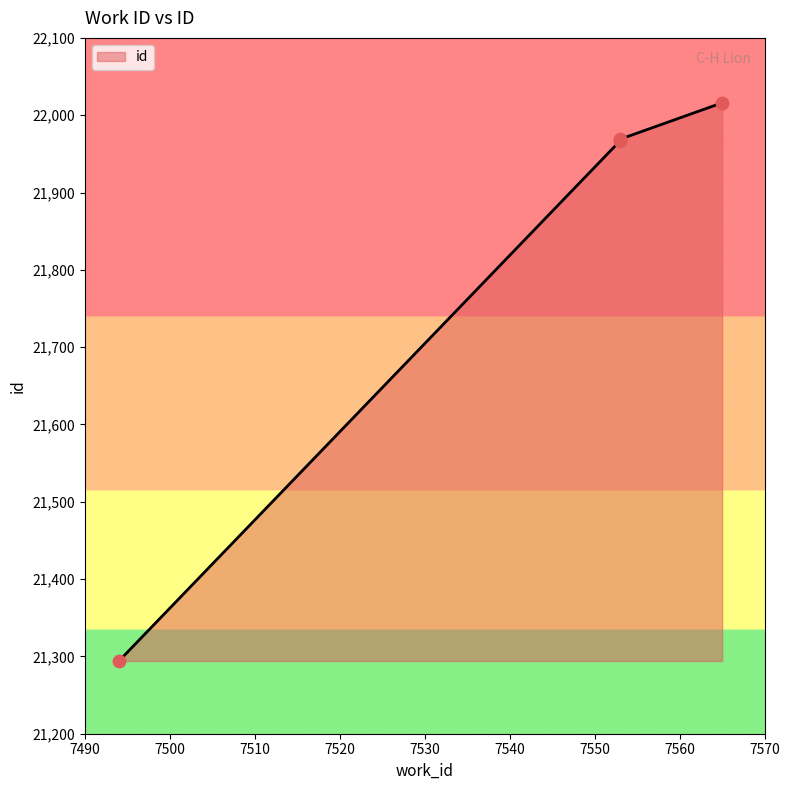

What is the ratio of the value at 7565 to the value at 7553?

1.0